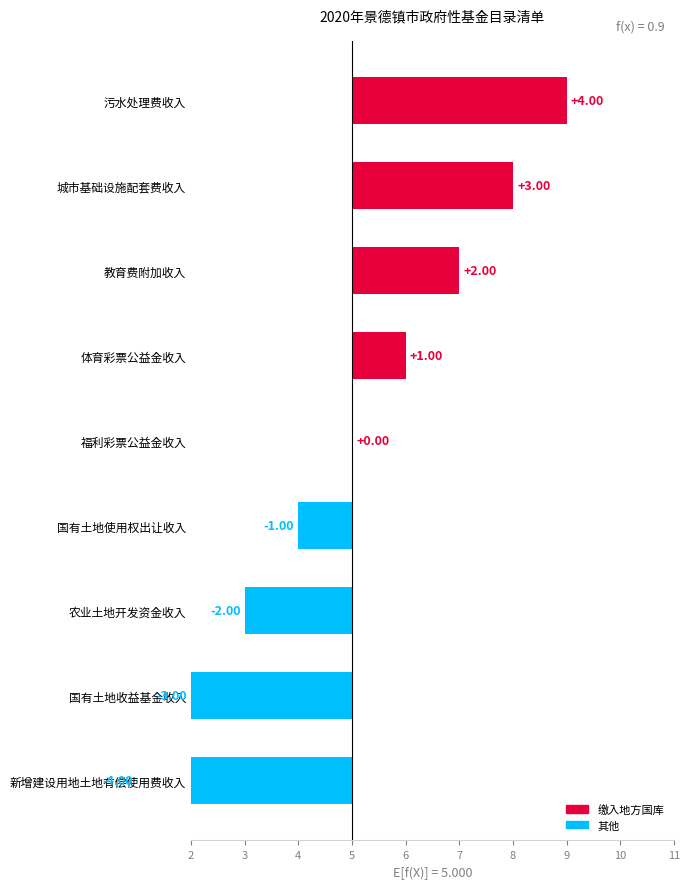

How many negative values are there?

4